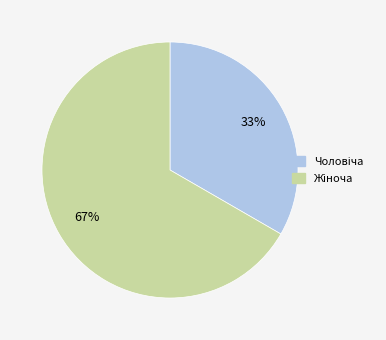

To the nearest percent, what is the average slice percentage?

50%